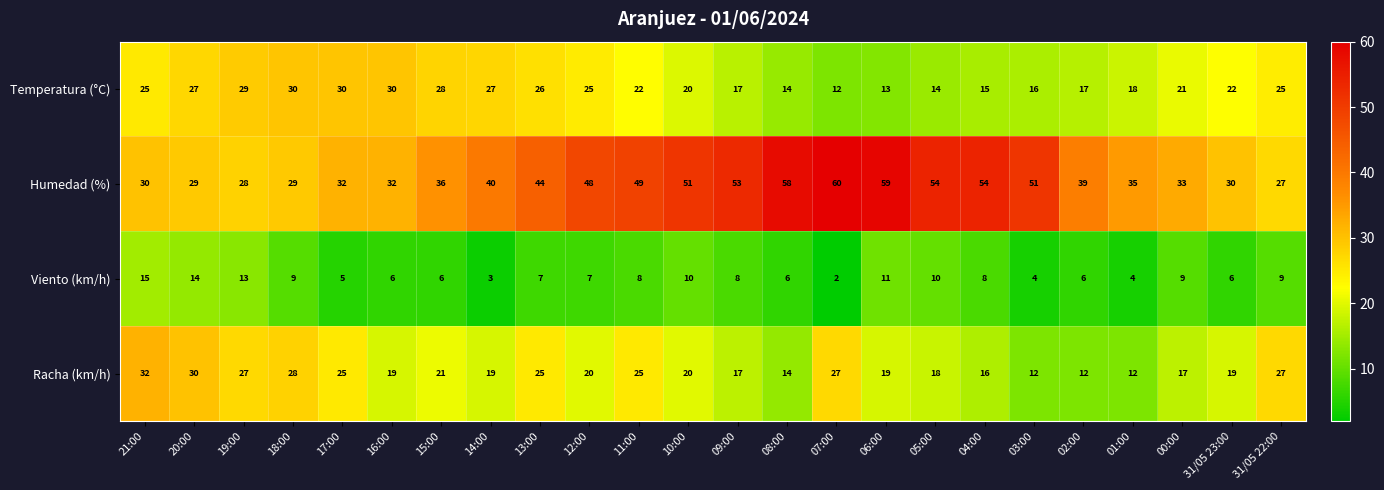

At which category is the sum across all series the highest?

11:00